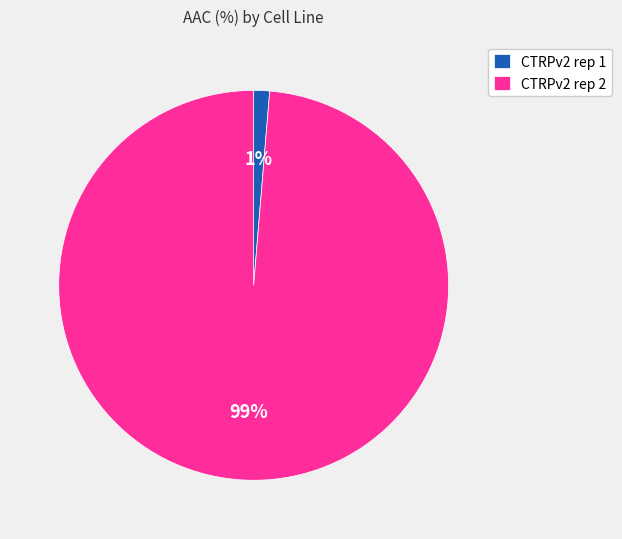

Which slice is the smallest?

CTRPv2 rep 1